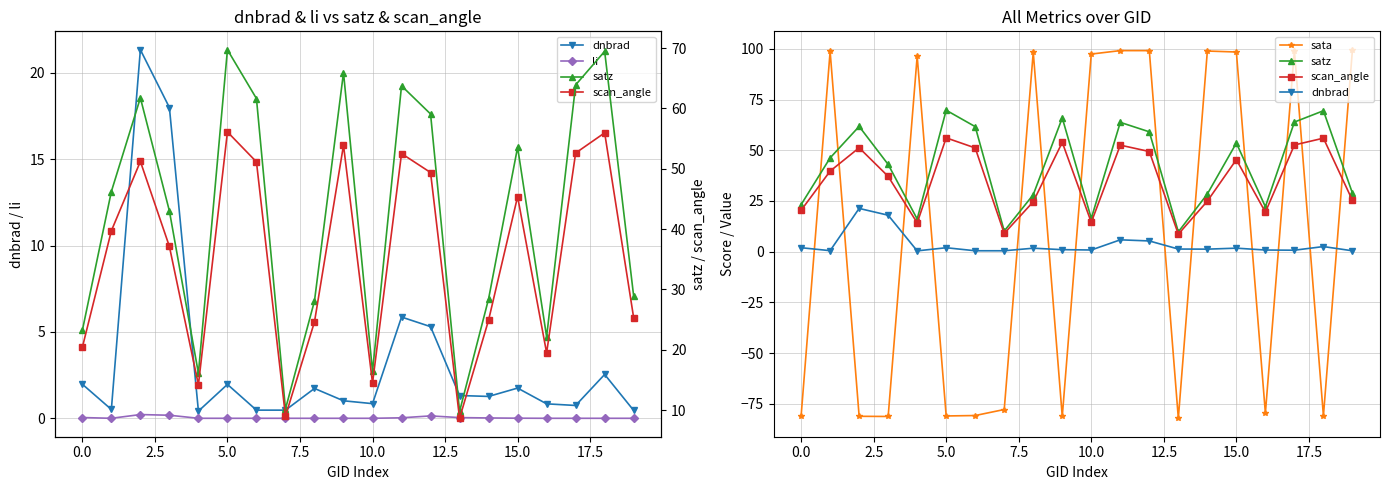

What is the lowest value of the satz series?

9.8